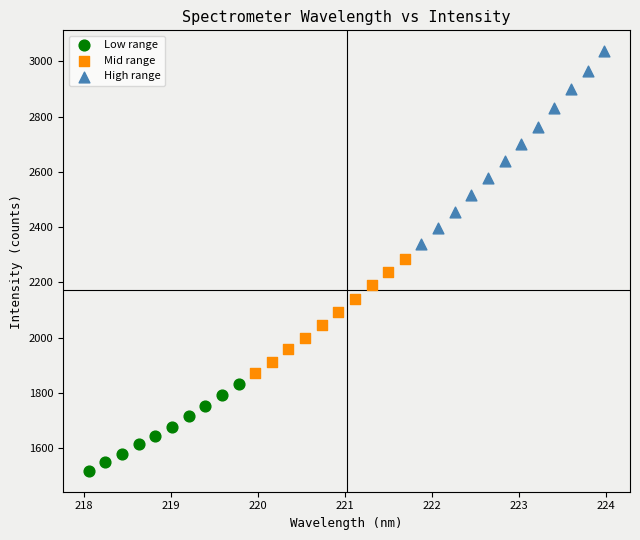

Which series contains the lowest Y value?

Low range